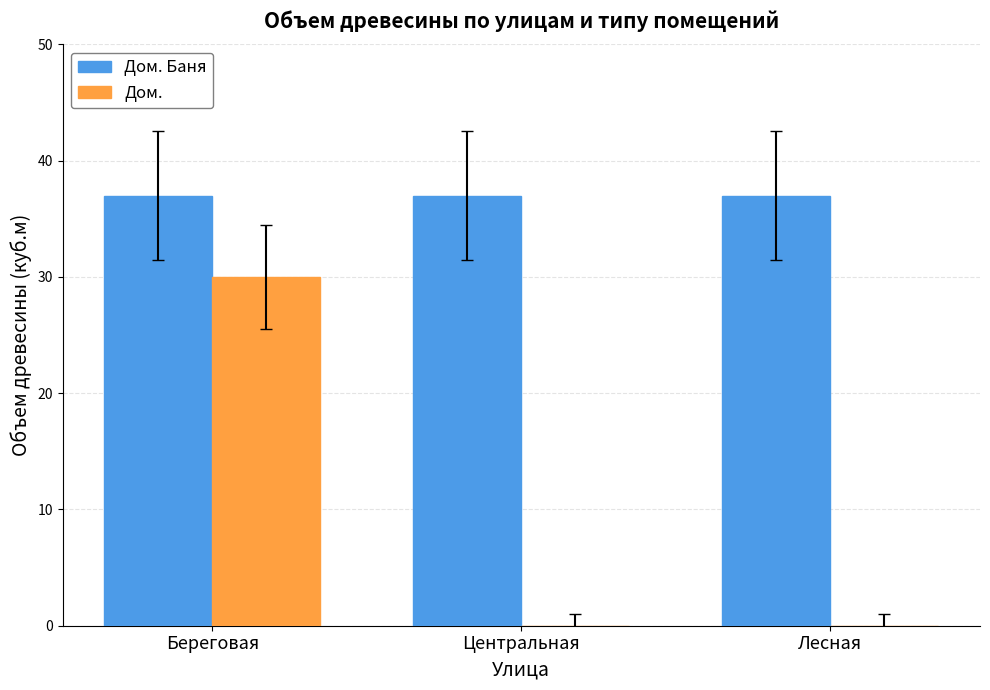

What is the sum of all Дом. Баня values?

111